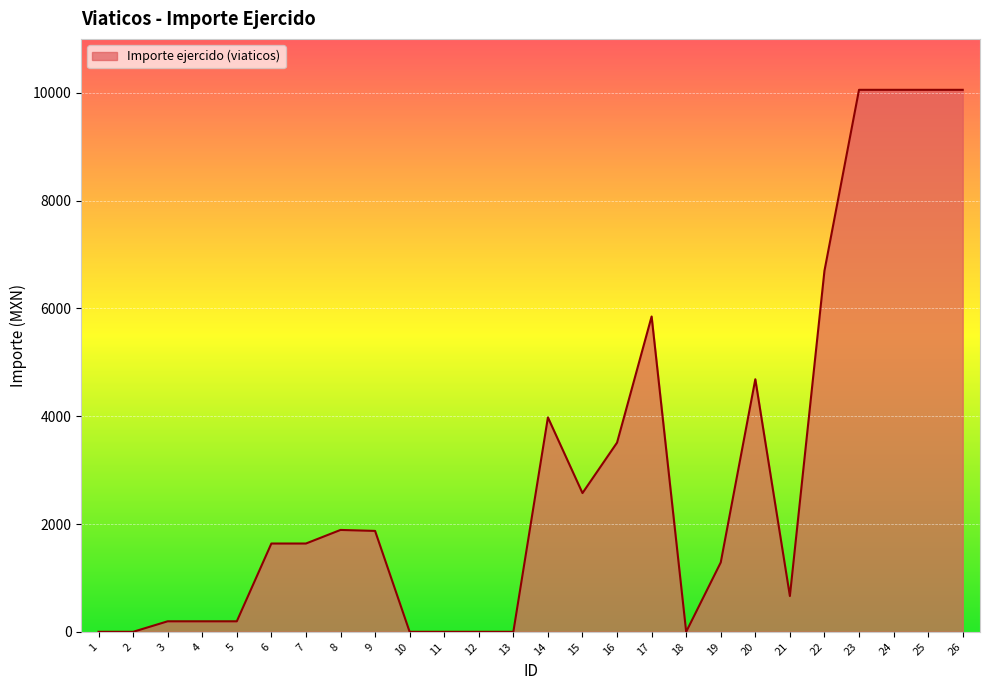

The value at 1 is 0.0. True or false?

True